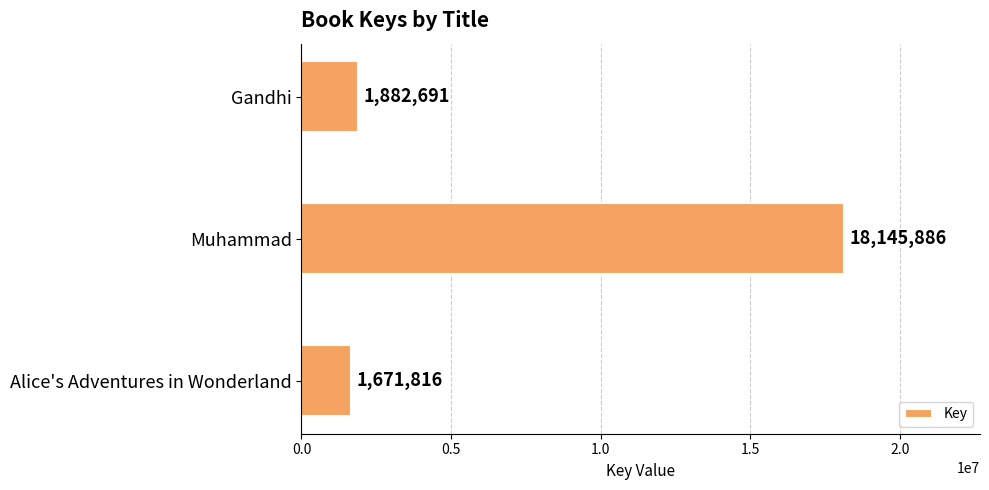

True or false: the data shows 3346449 at Gandhi.

False